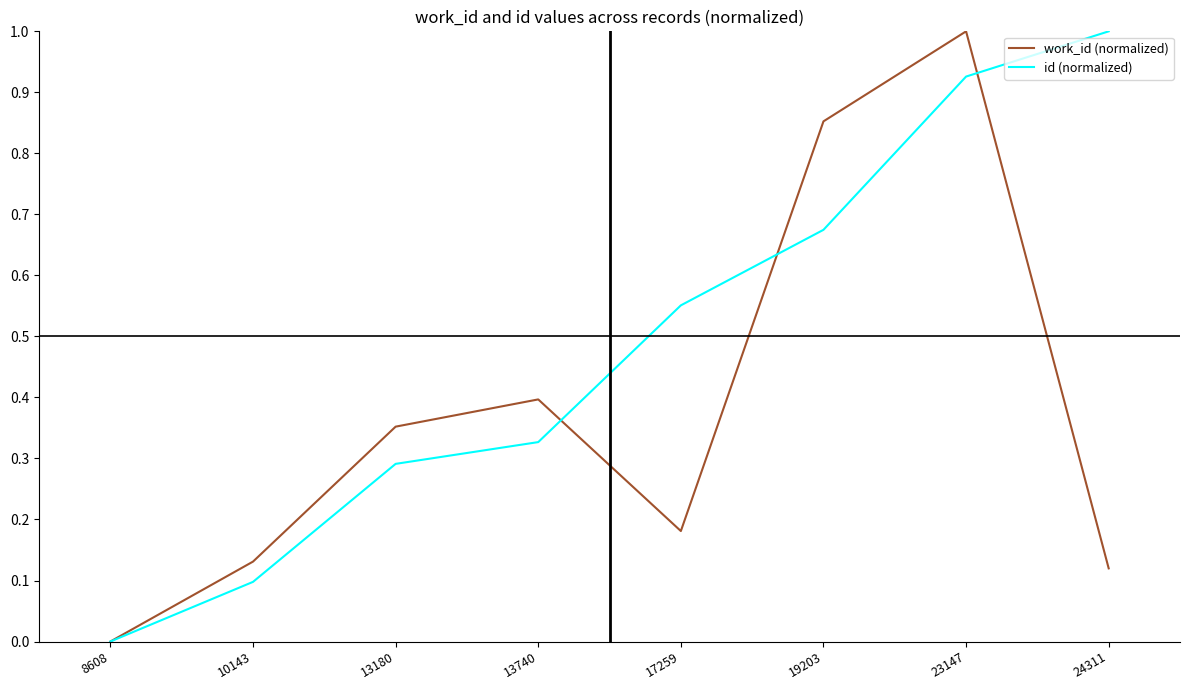

Rank the series by their average value, from lowest to highest.

work_id (normalized), id (normalized)